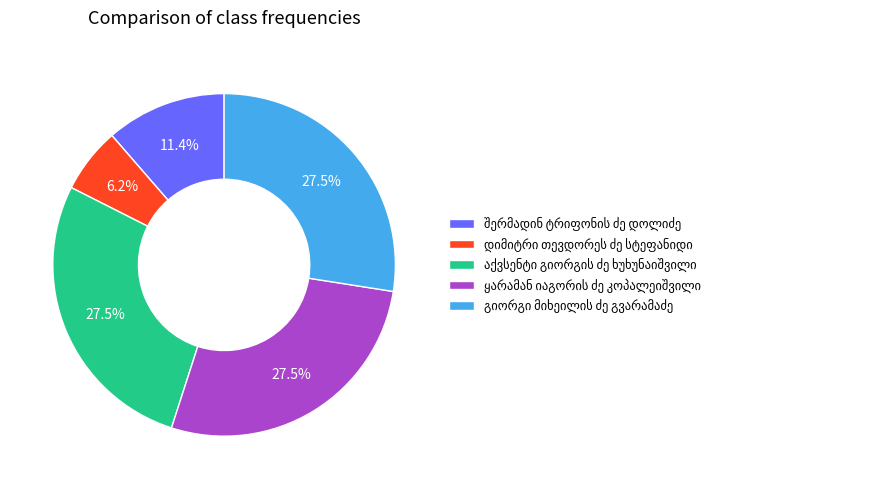

Is there a majority slice in this chart?

No